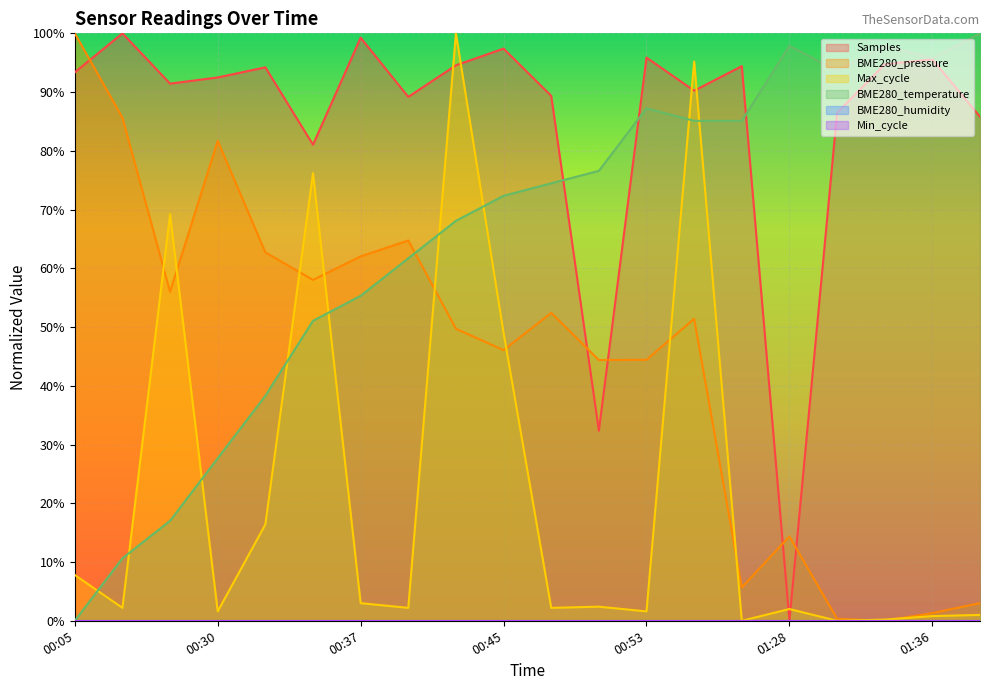

Where is the first local maximum for BME280_pressure?

00:30